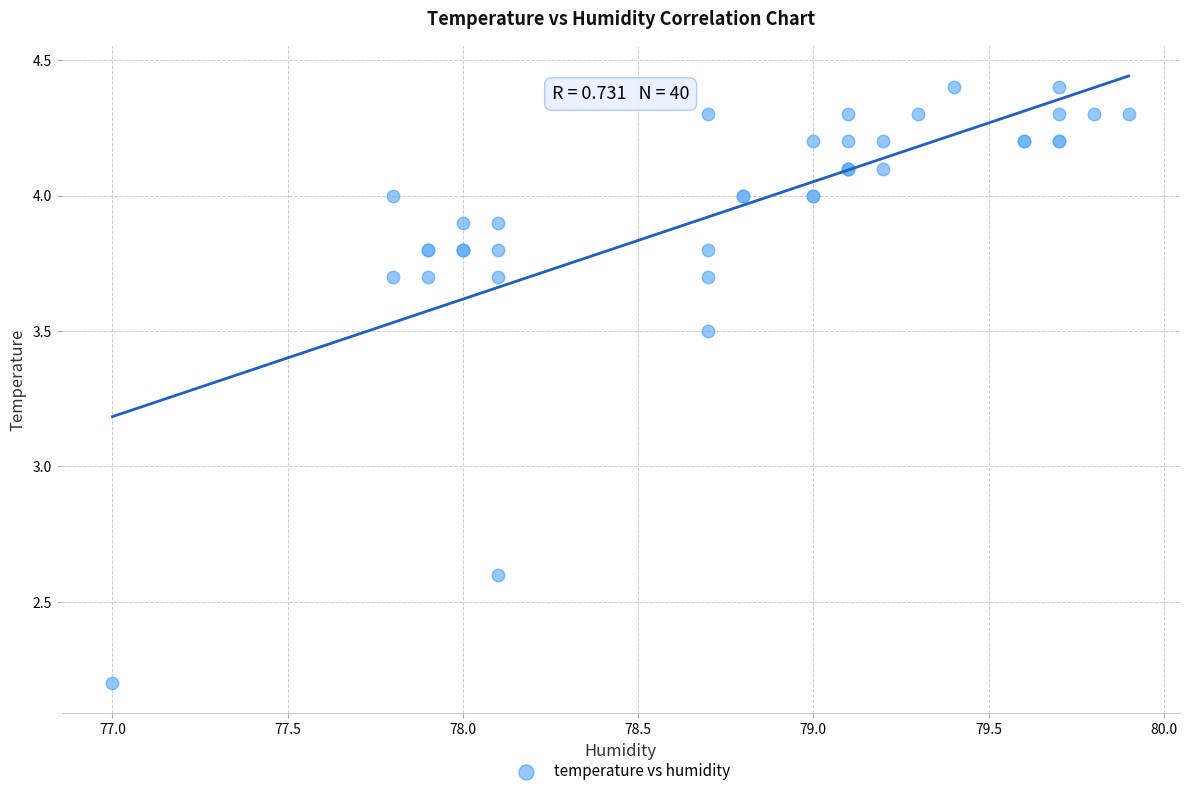

What Y value in the scatter plot is closest to 3?

2.6